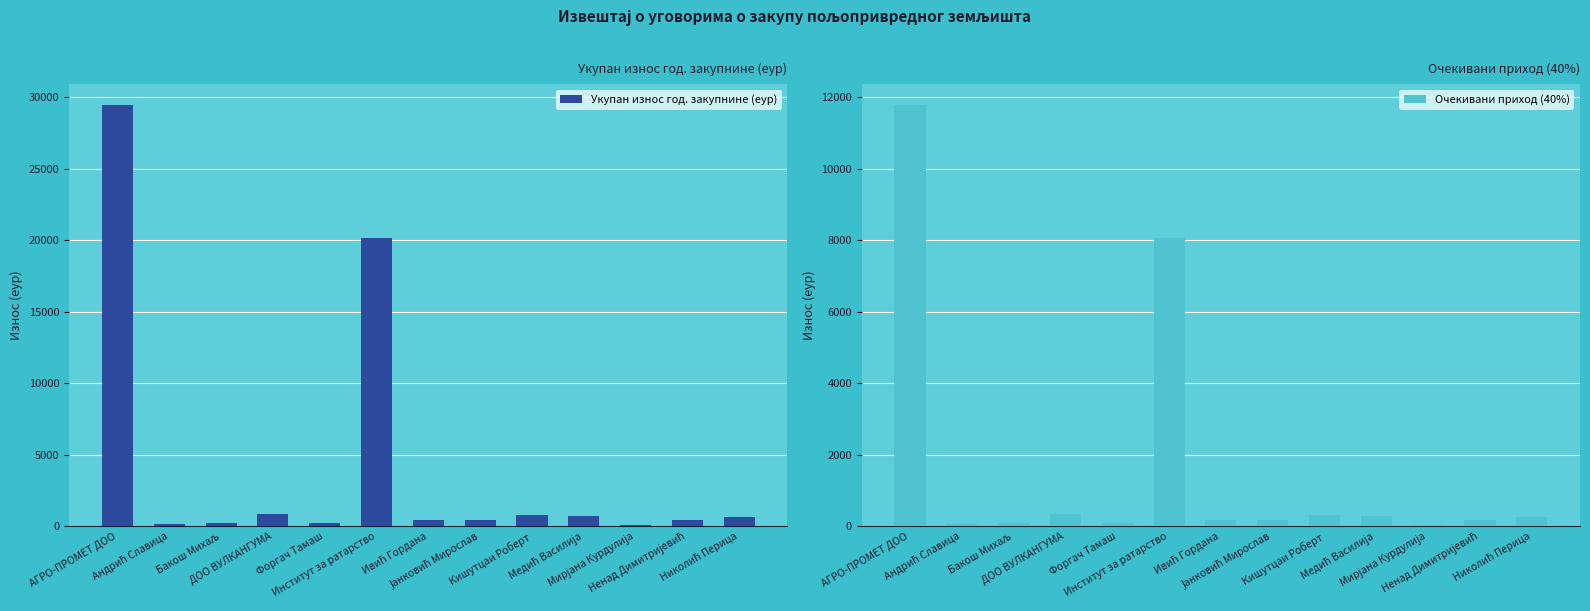

Rank the series at АГРО-ПРОМЕТ ДОО from lowest to highest value.

Очекивани приход (40%), Укупан износ год. закупнине (еур)